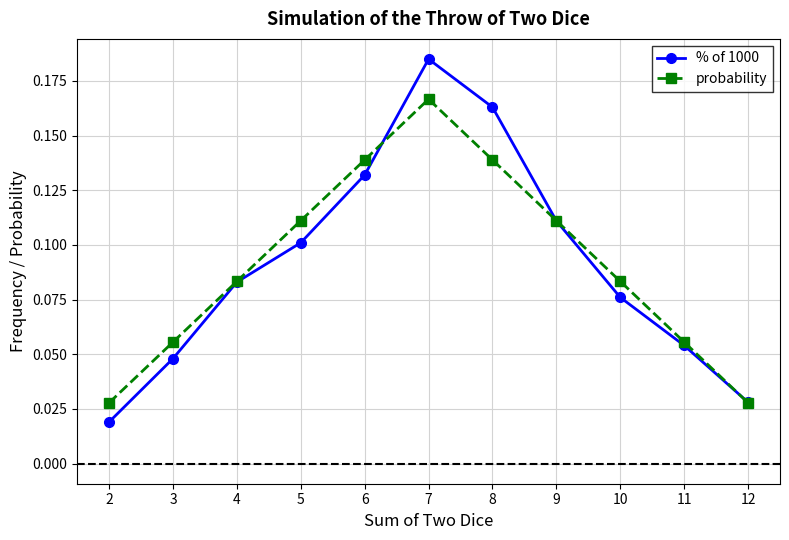

Which category has the highest value in the % of 1000 series?

7